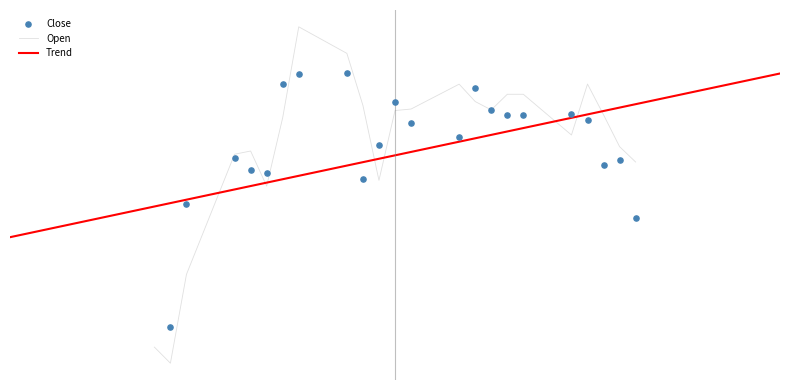

What is the total value across all series at 30.07.2025?

432883